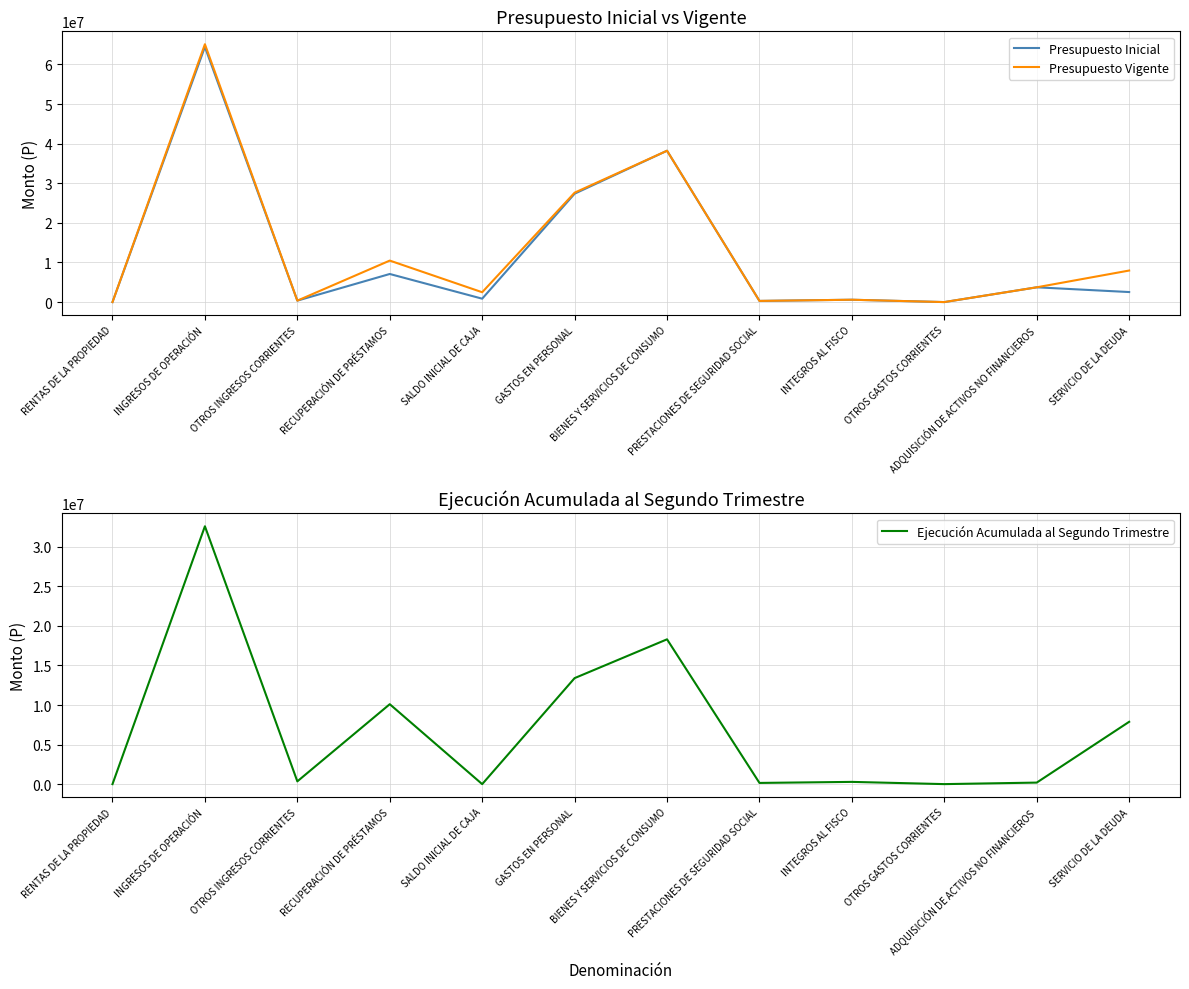

How many lines are shown in the chart?

3